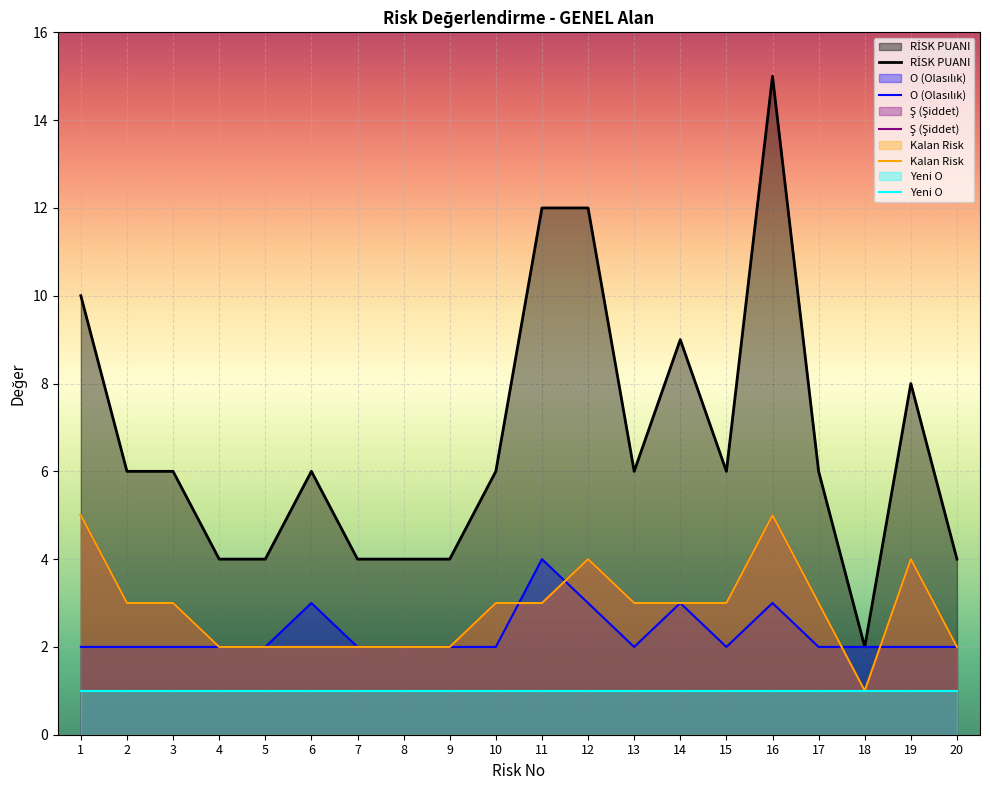

Count the Ş (Şiddet) values in the range 2 to 3.

15